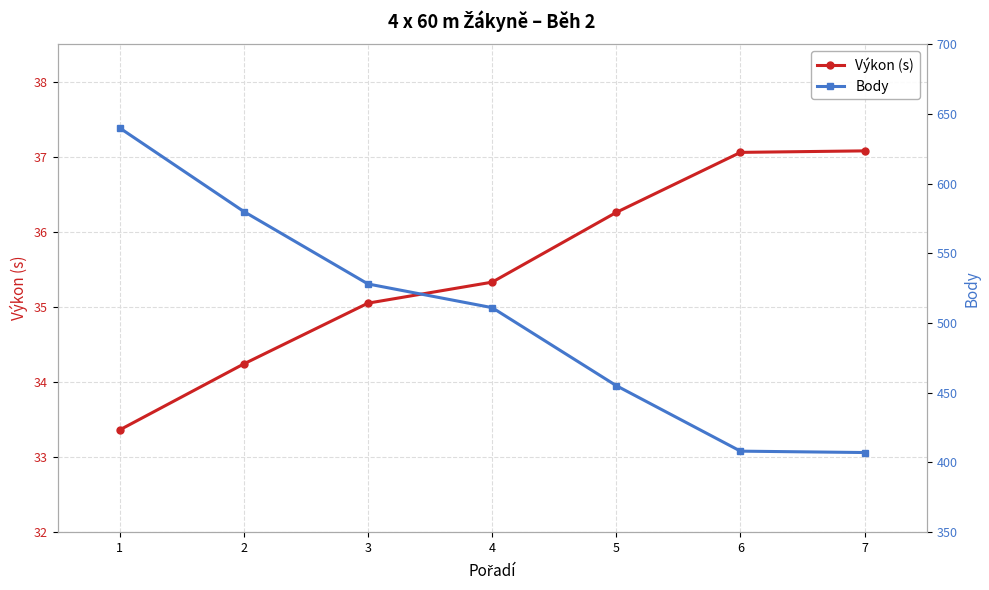

What is the difference between the second highest and minimum values in the Body series?

173.0